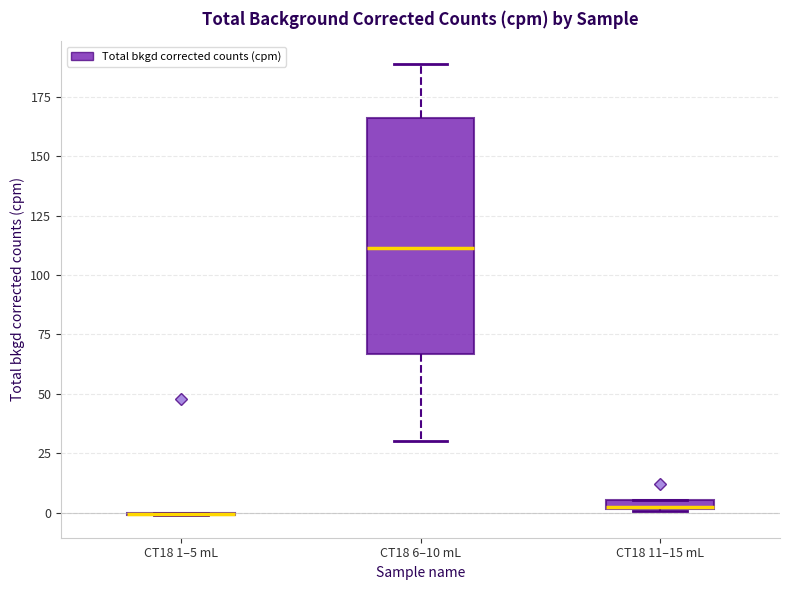

Where does the median line of the box for CT18 6–10 mL sit on the y-axis? The values are not printed on the chart, so give them approximately, as read against the axis.

110